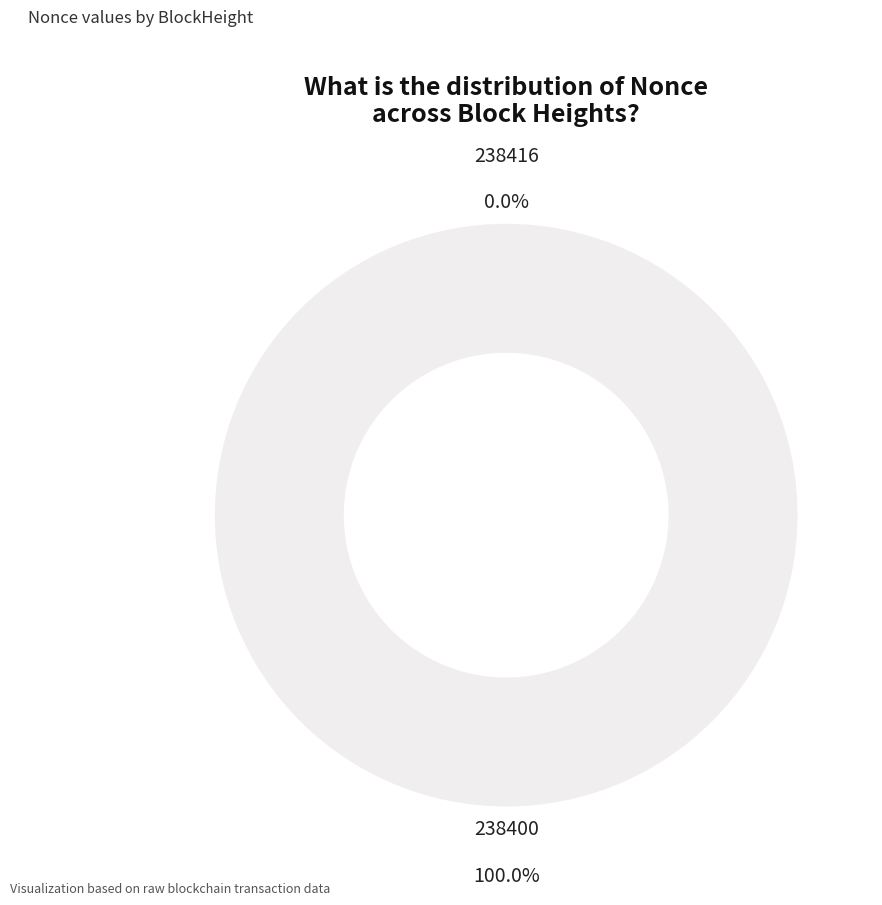

To the nearest percent, what is the combined percentage of 238416 and 238400?

100%